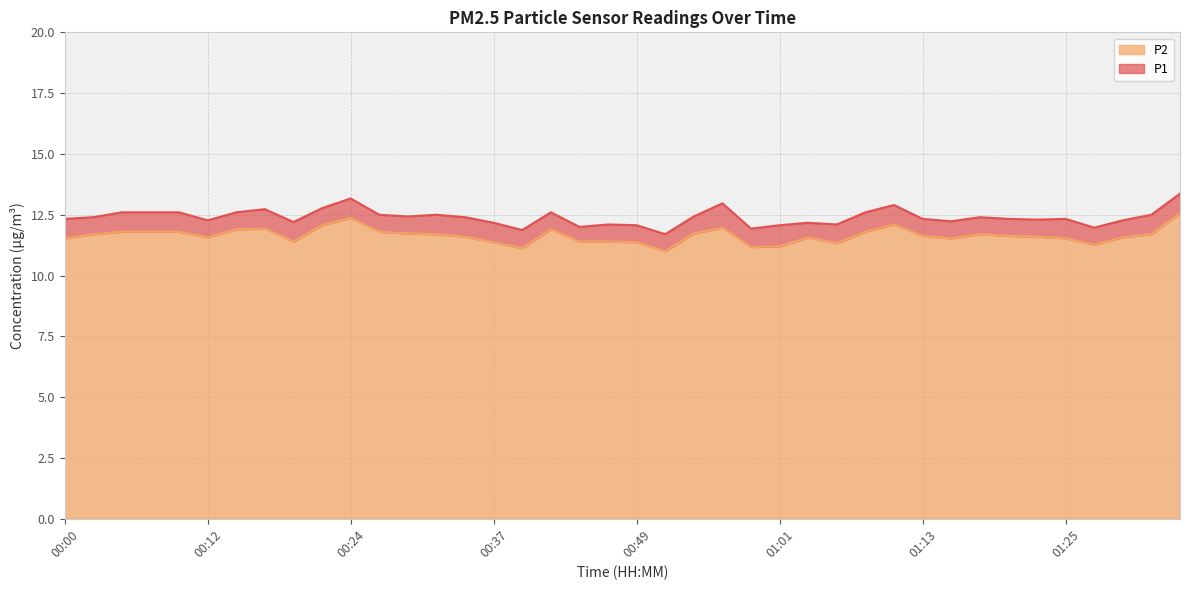

At how many categories does at least one series exceed 13?

2